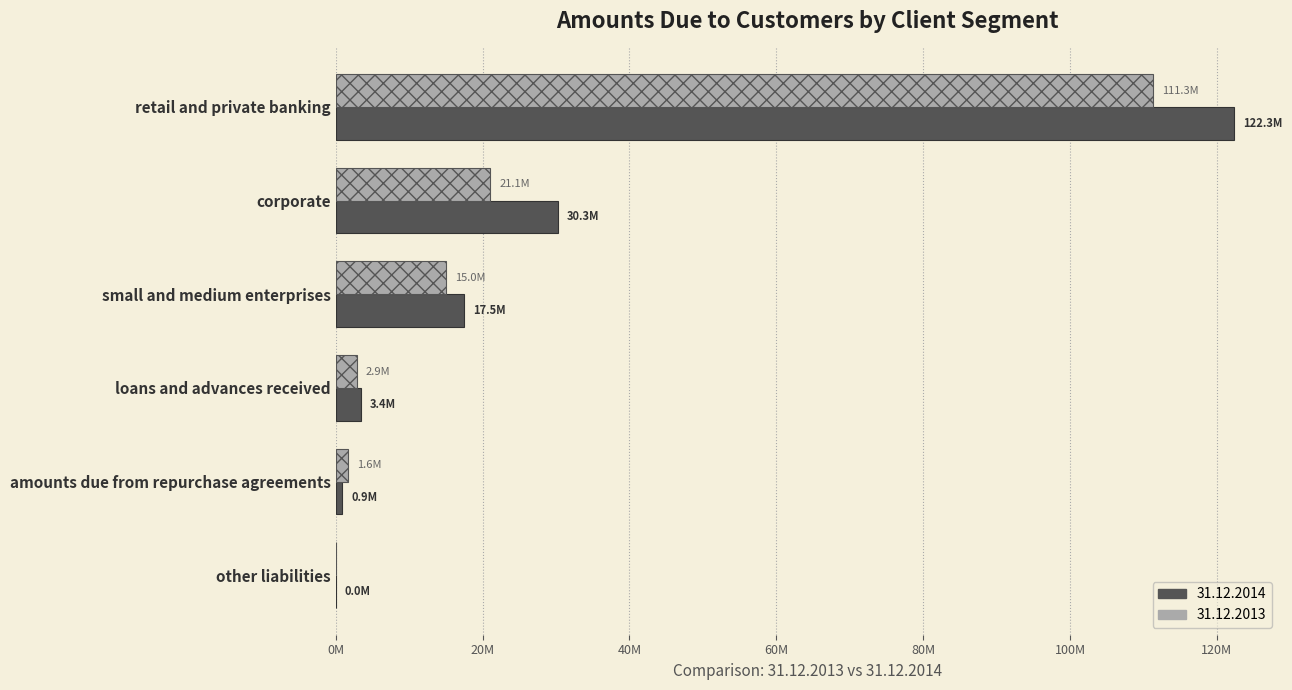

Reading left to right, extract all data points from this chart.

31.12.2014: 122331368	30295632	17475288	3421704	856124	6650
31.12.2013: 111290272	21062058	15040250	2863651	1647950	0